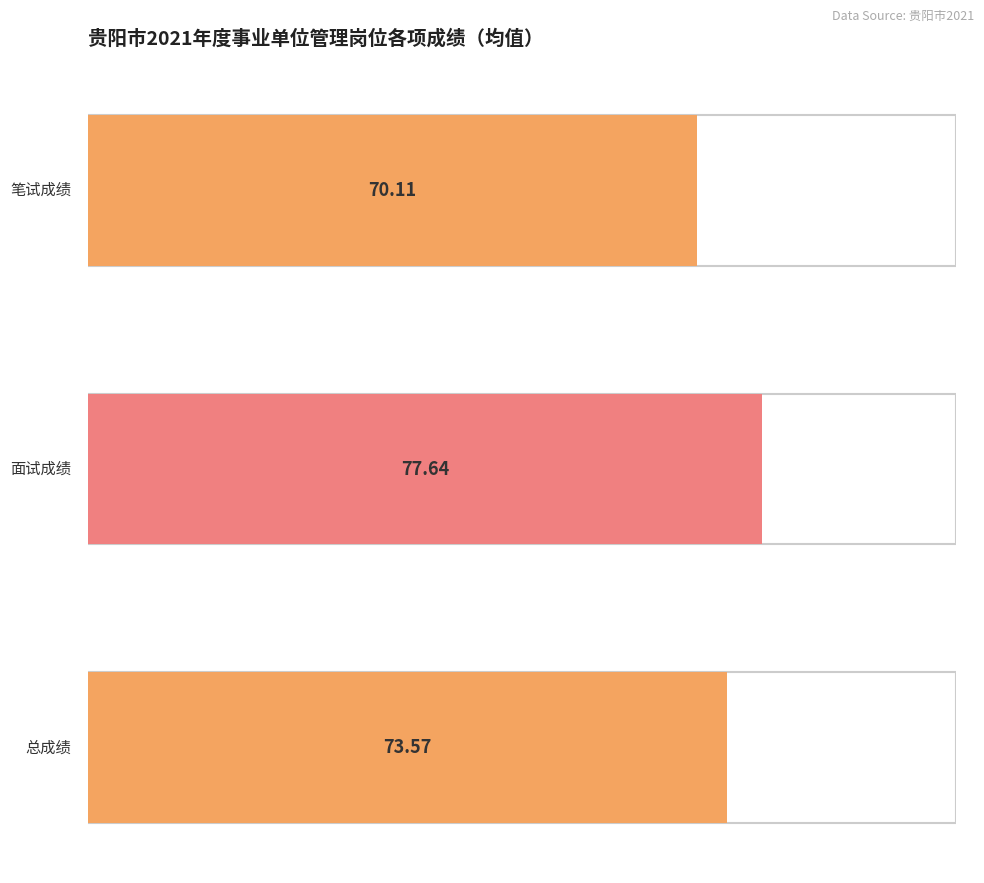

True or false: 笔试成绩 has a value of 45.4 at 董海虎.

False